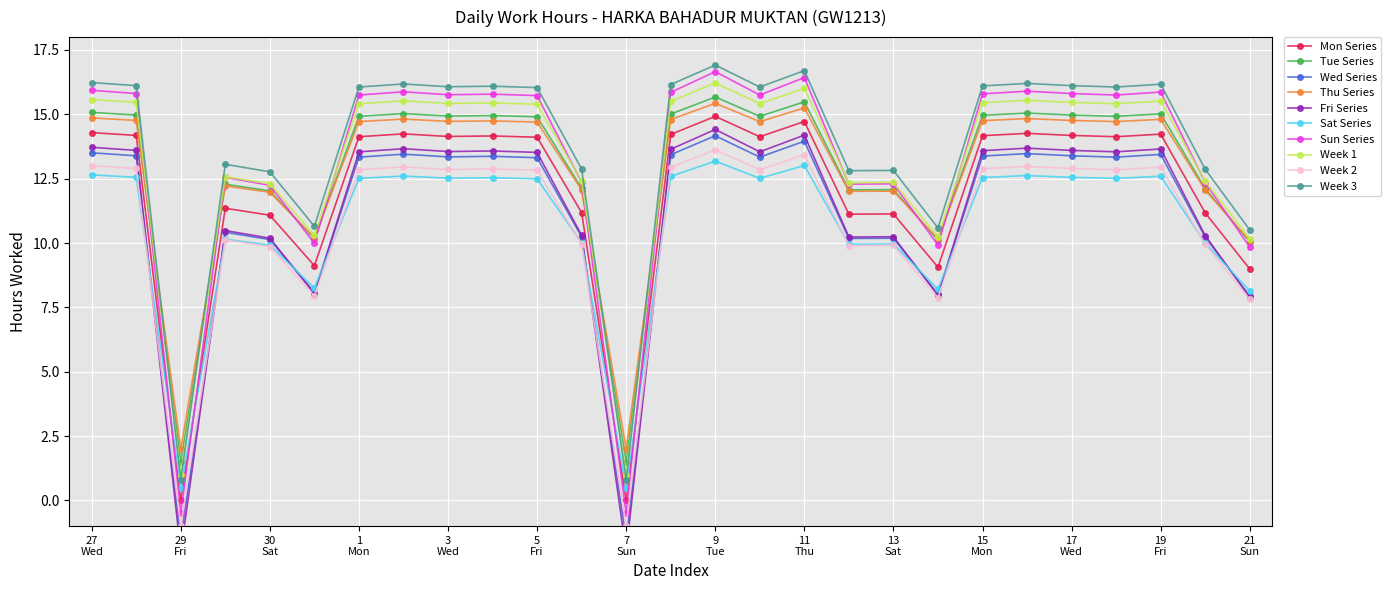

True or false: Week 1 has more than 1 interior local peaks.

True